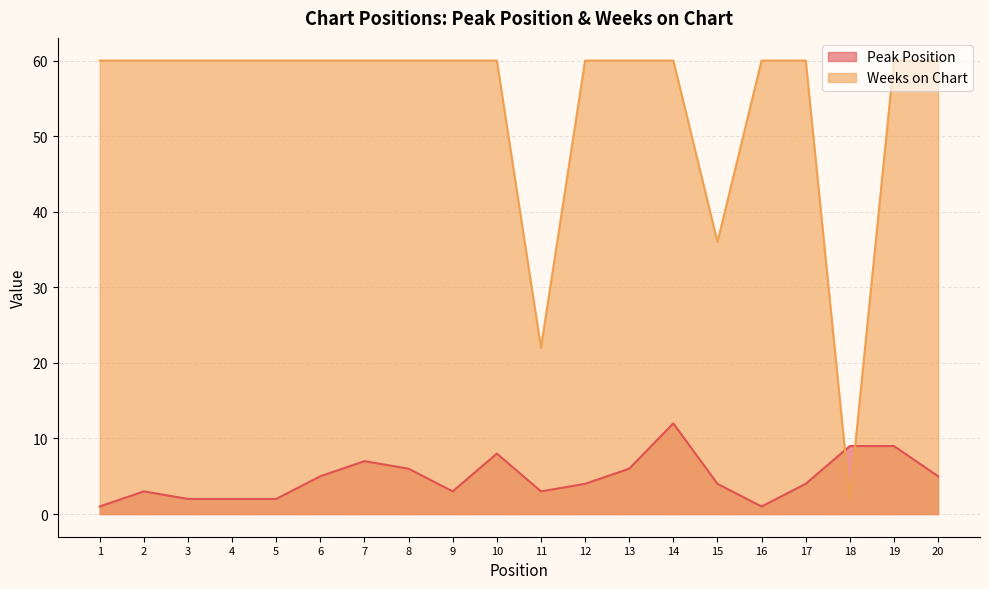

At which label is Peak Position closest to 6?

8